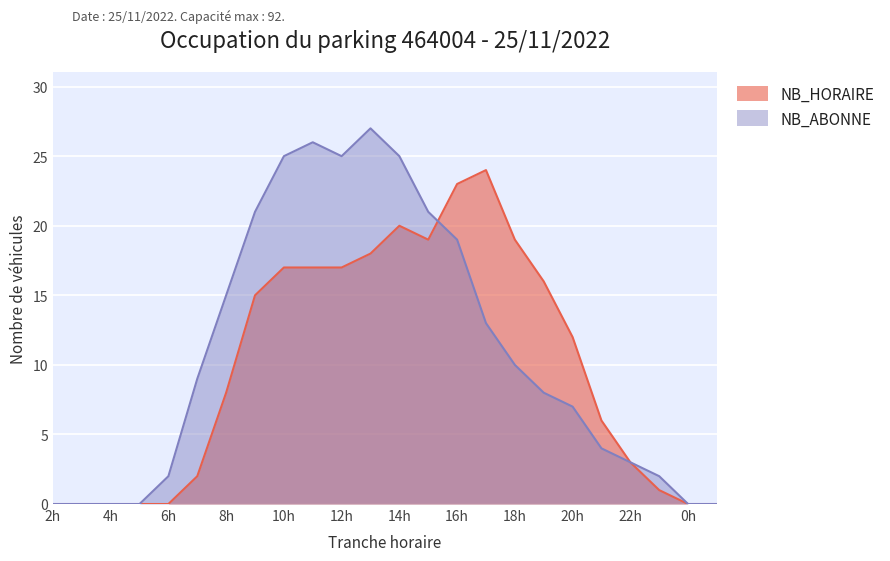

True or false: NB_HORAIRE has a value of 1 at 23.

True